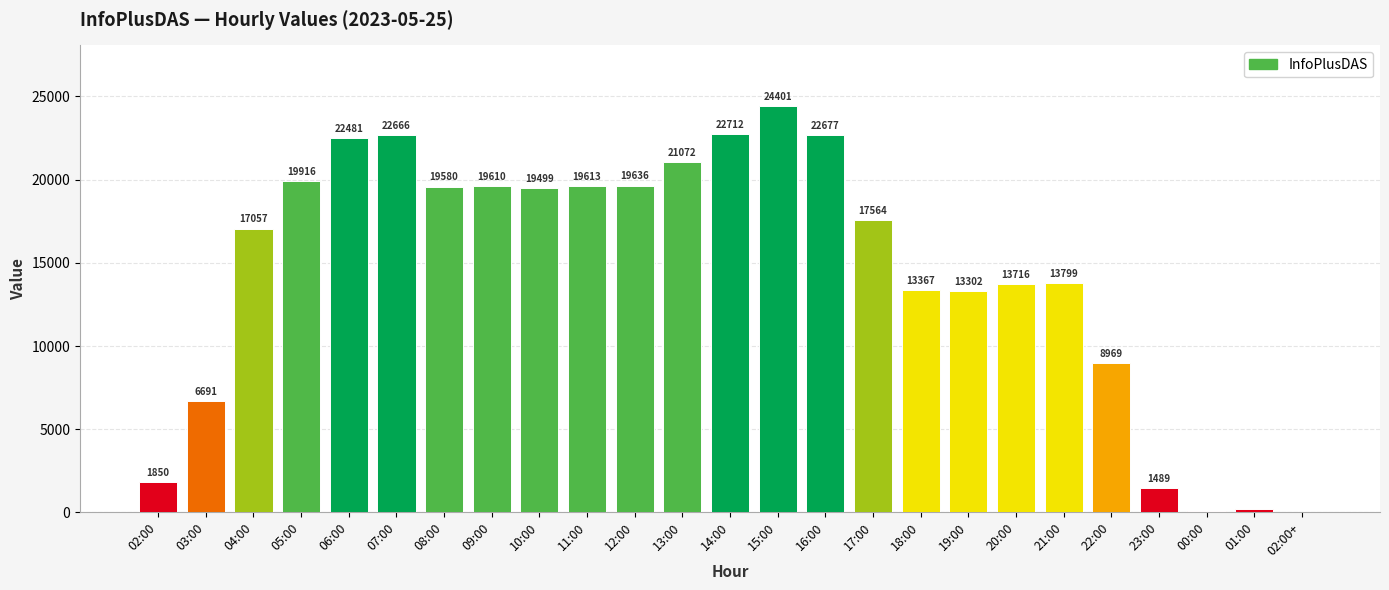

What is the maximum value shown in the chart?

24401